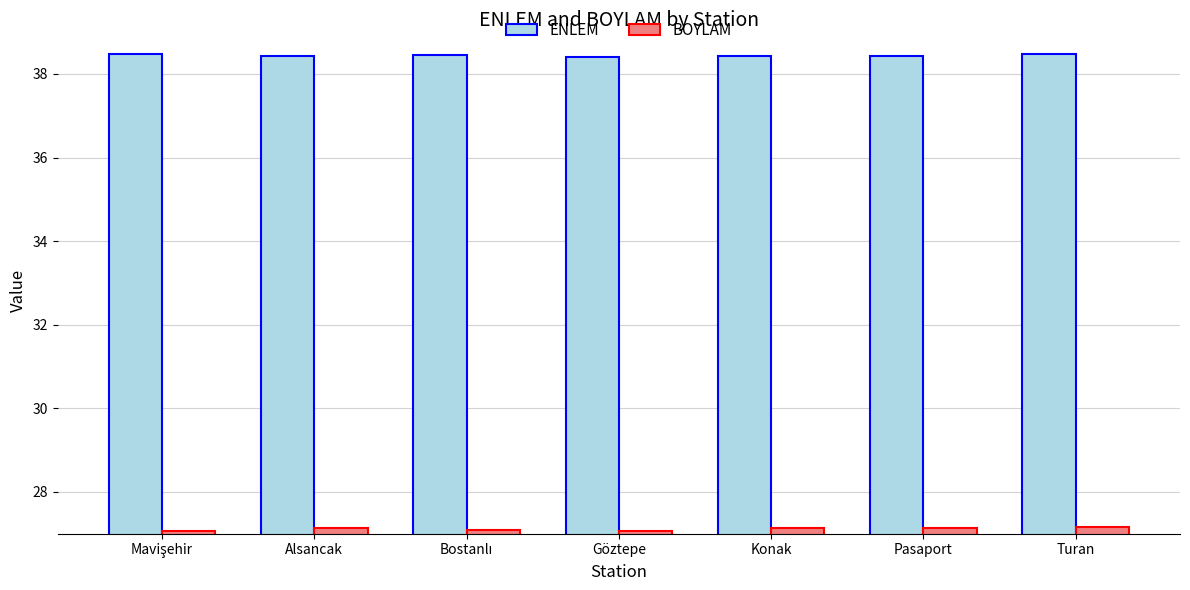

Read the BOYLAM value at Konak.

27.1